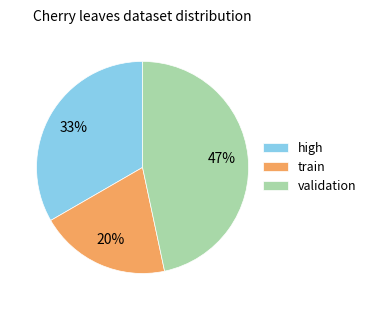

Combined, do validation and train account for over 50%?

Yes